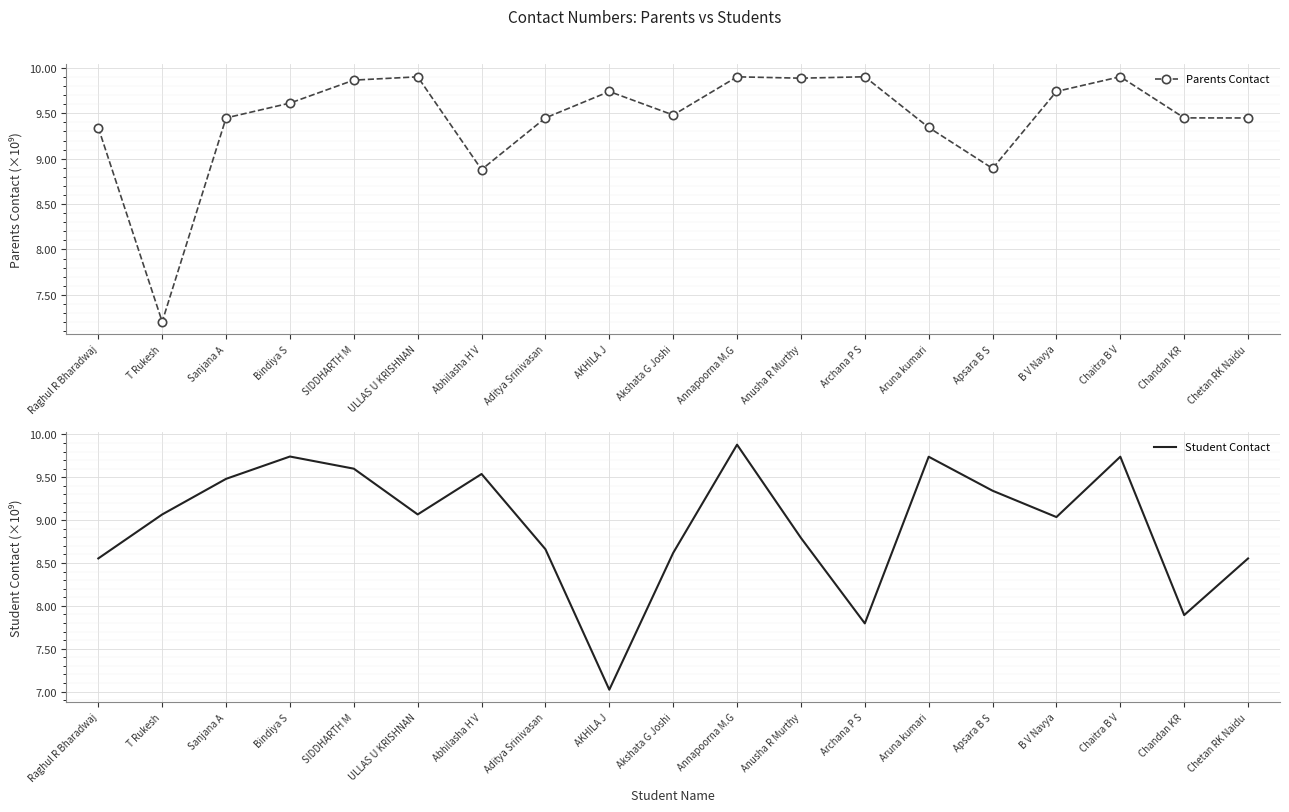

Which series has the largest total across all categories?

Parents Contact